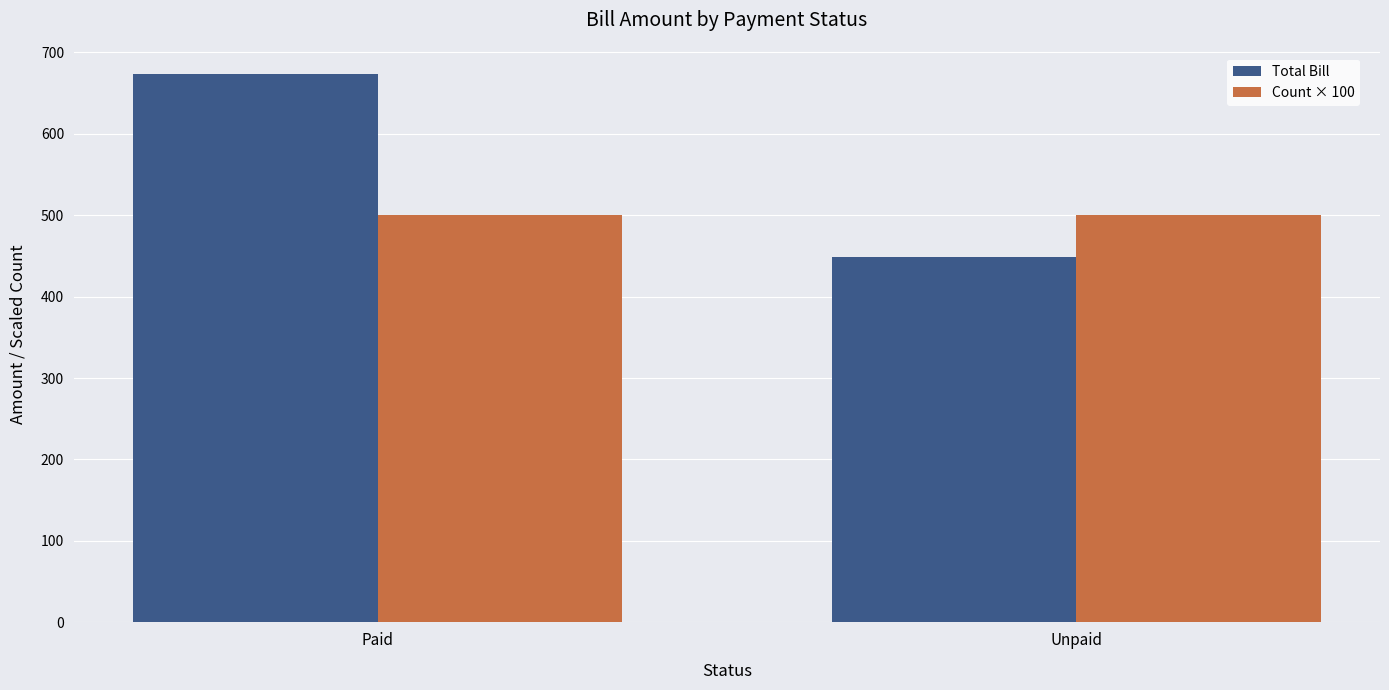

Does the chart contain any negative values?

No